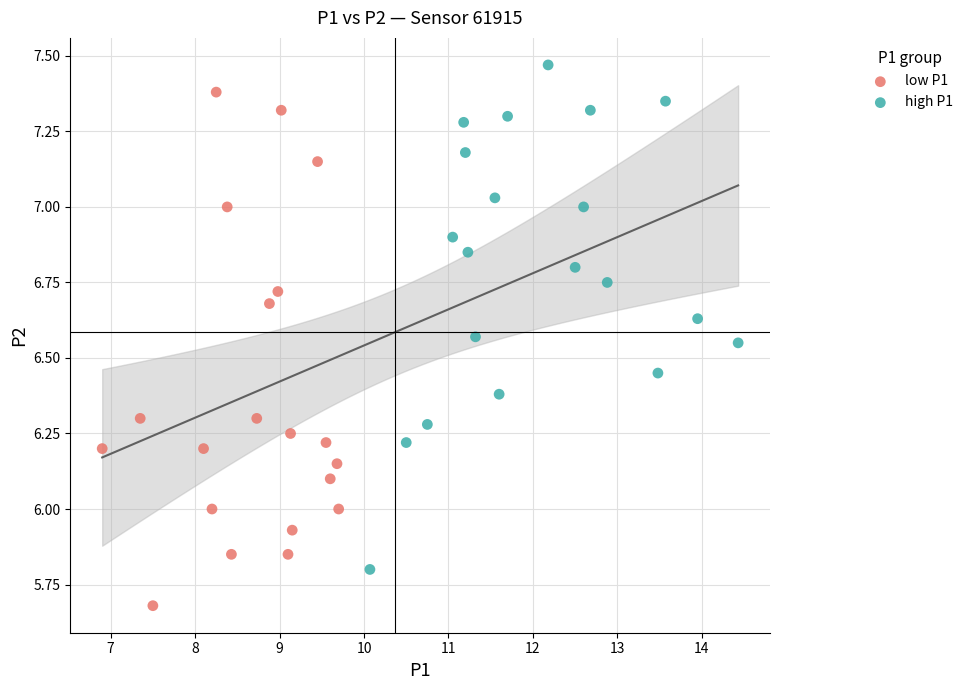

Which series has the largest Y range (max minus min)?

low P1